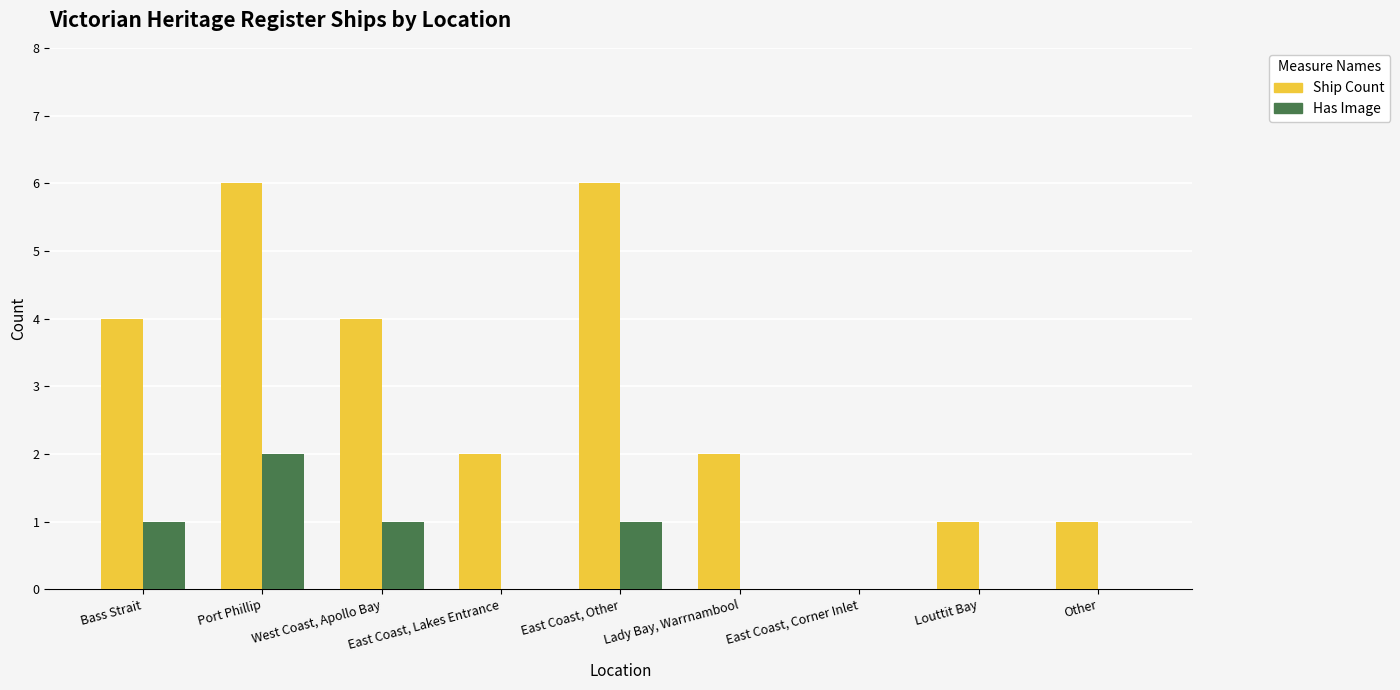

What is the difference between the Ship Count values at East Coast, Corner Inlet and East Coast, Lakes Entrance?

2